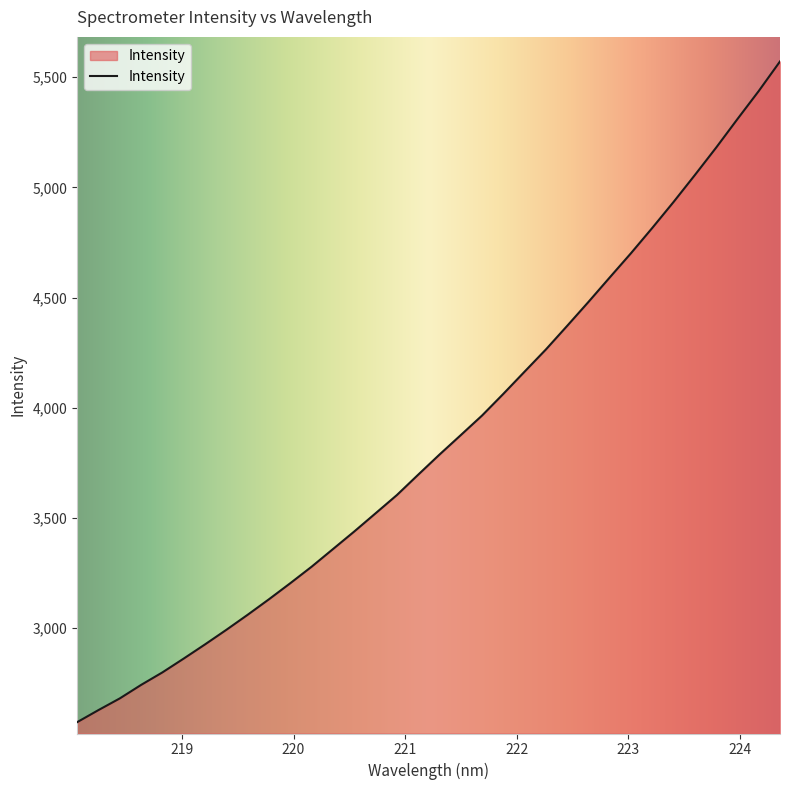

What is the difference between the maximum and minimum values?

2997.9